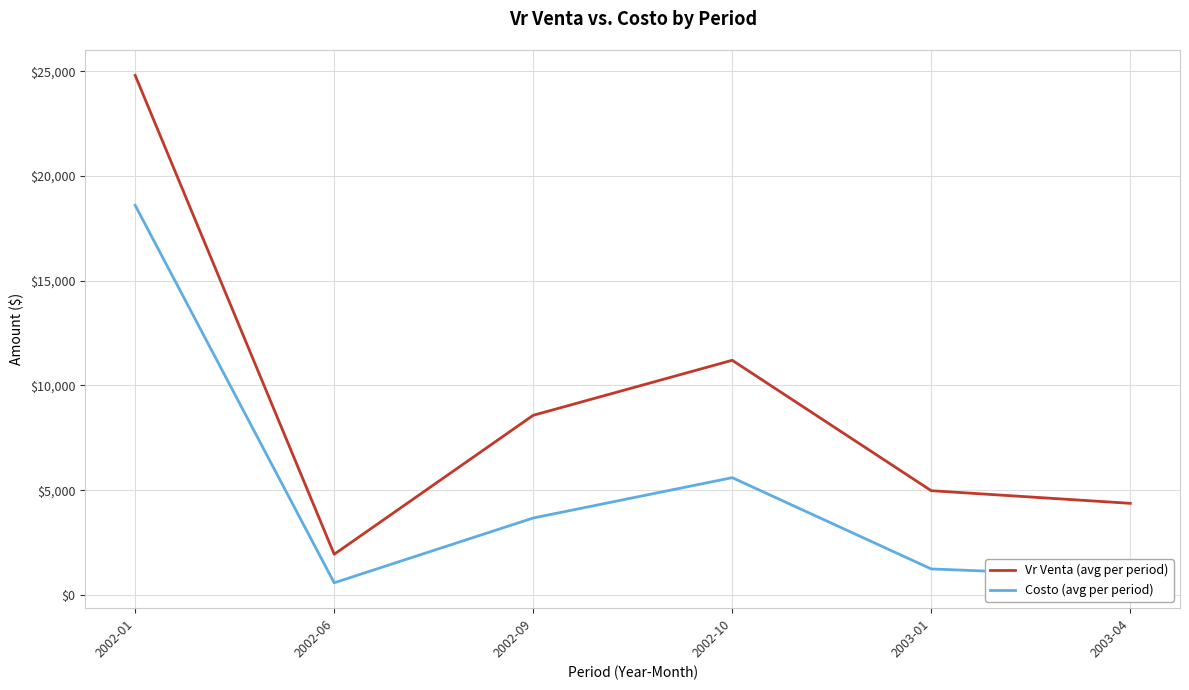

Which label corresponds to the largest value in the chart?

2002-01